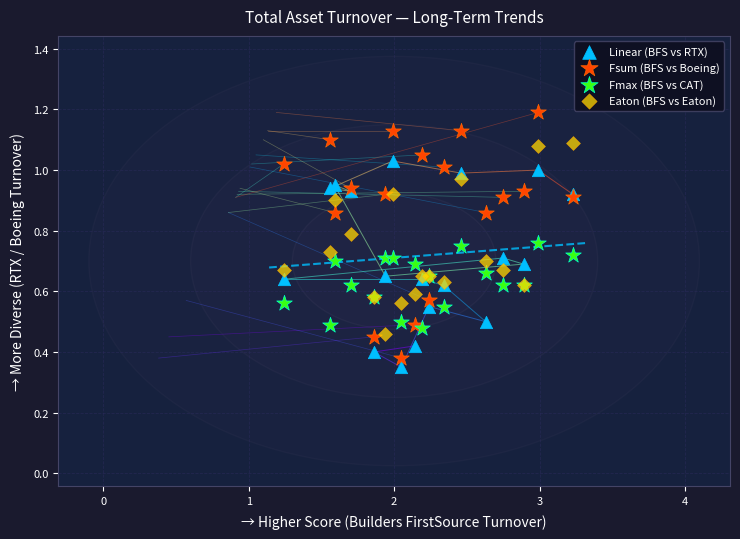

What is the X range (max minus min) for the scatter plot?

2.0